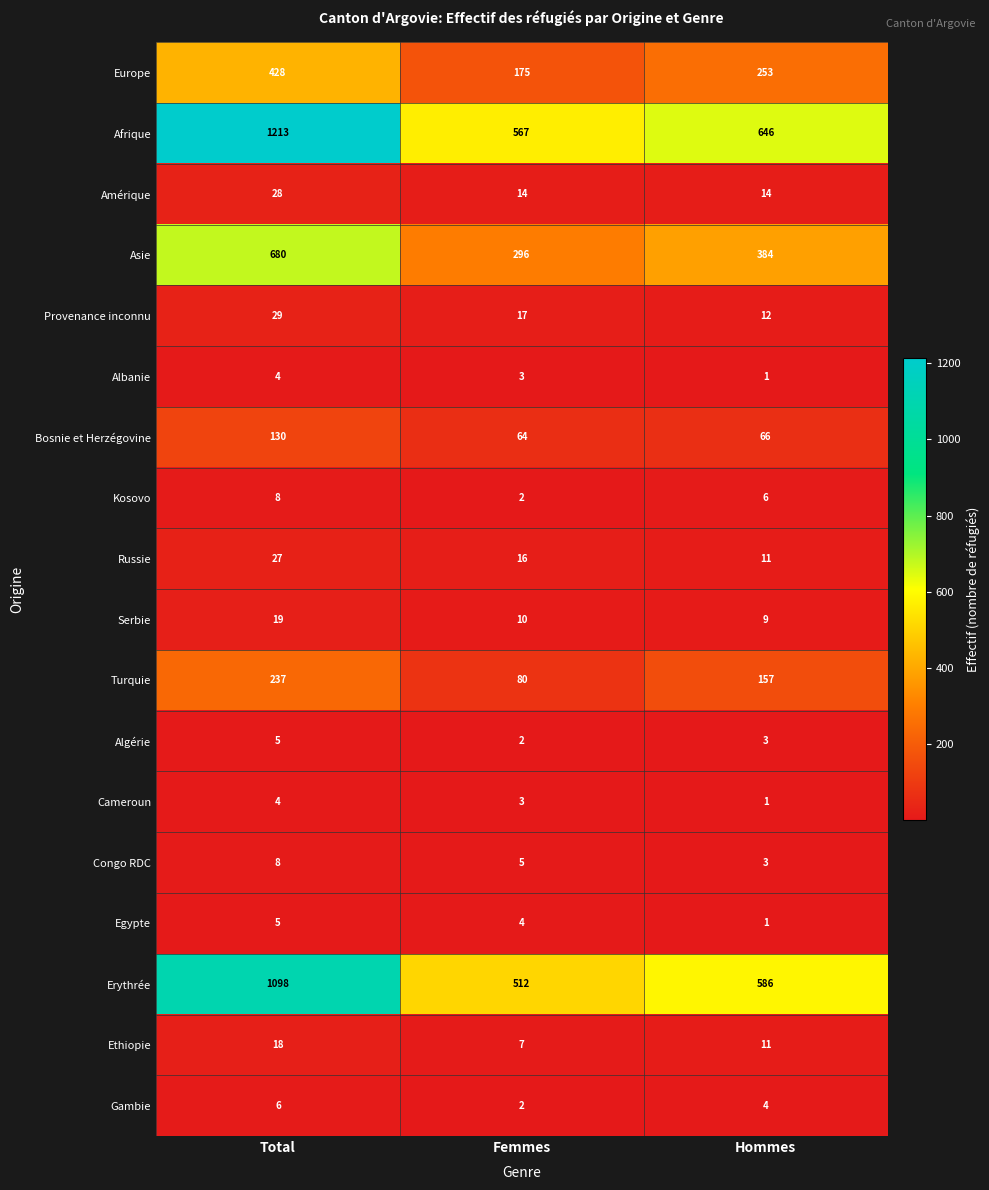

Rank the categories by Egypte value from lowest to highest.

Hommes, Femmes, Total